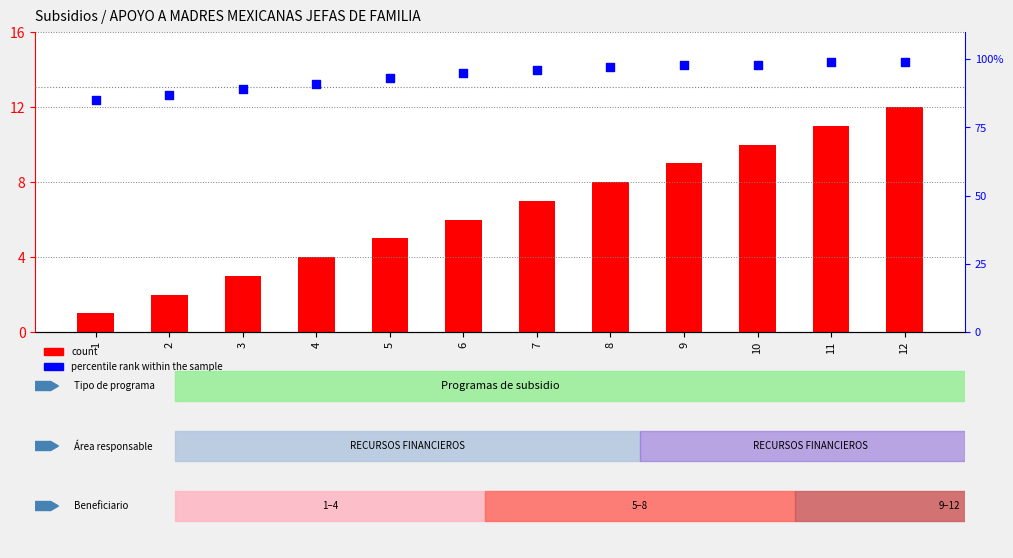

Which series has the largest total across all categories?

percentile rank within the sample